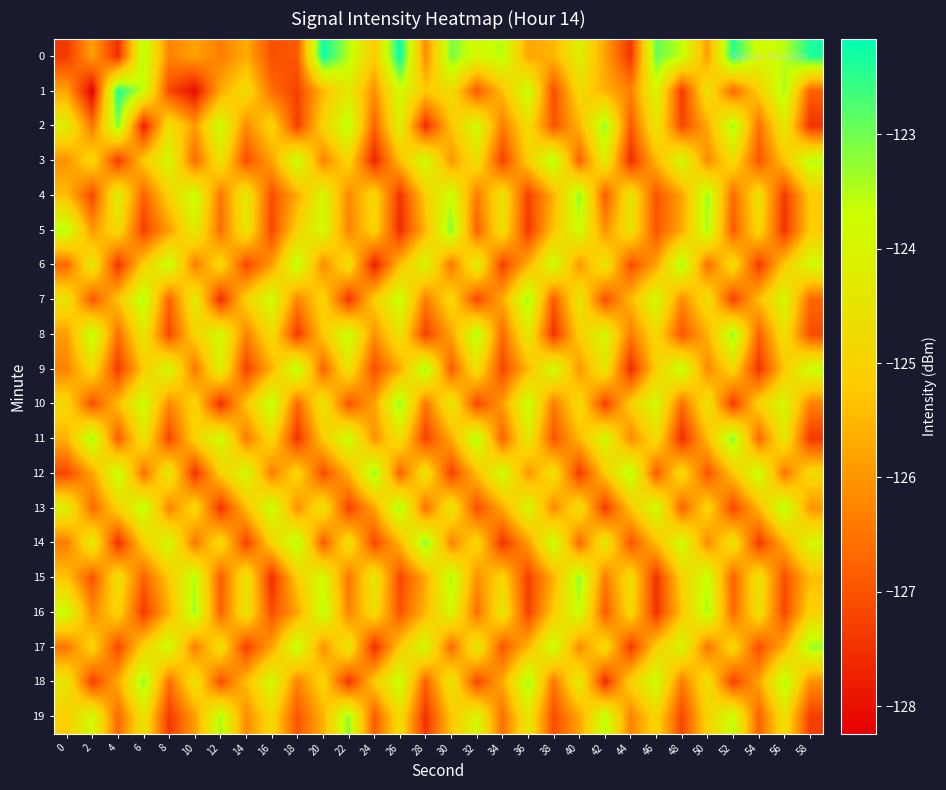

How many distinct data groups are displayed?

20